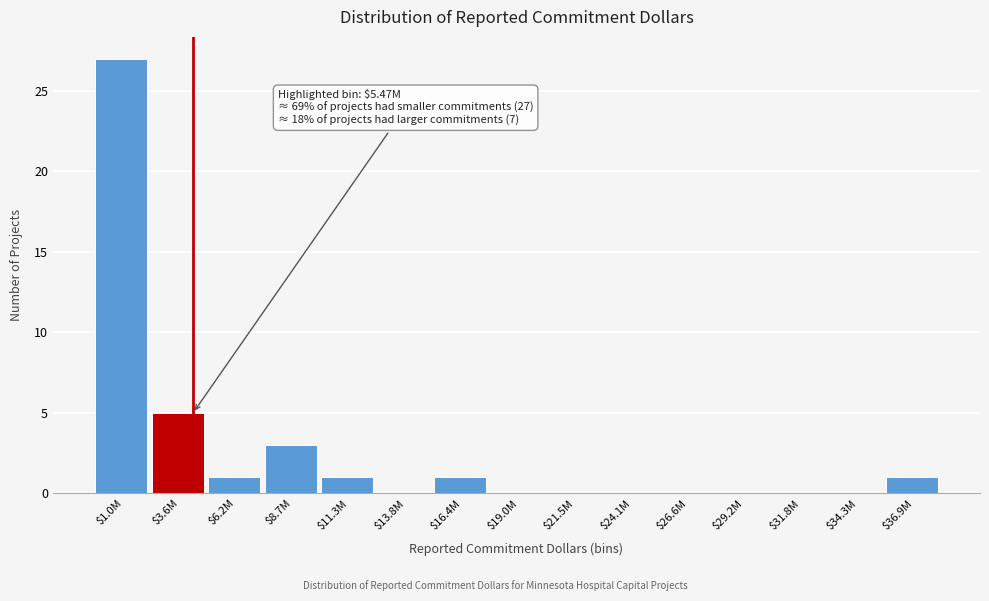

At which label is the value closest to 13?

$3.6M